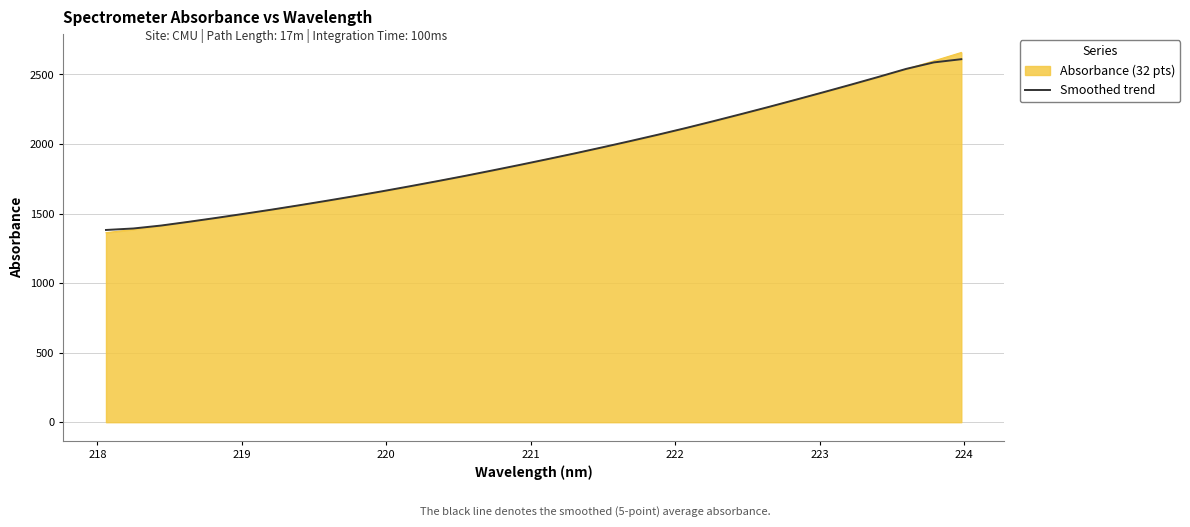

Which series has the widest spread of values?

Absorbance (32 pts)